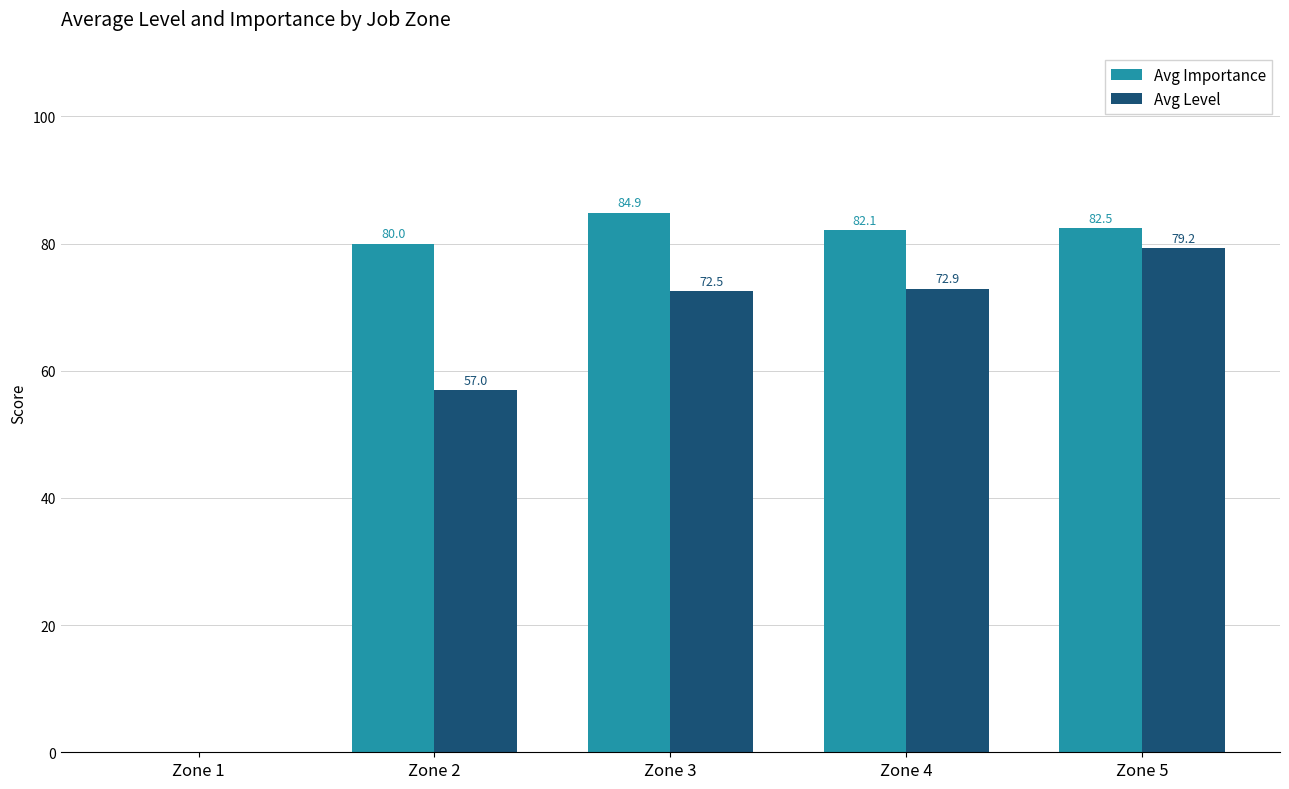

The value of Avg Level at Zone 2 is 38.8. True or false?

False